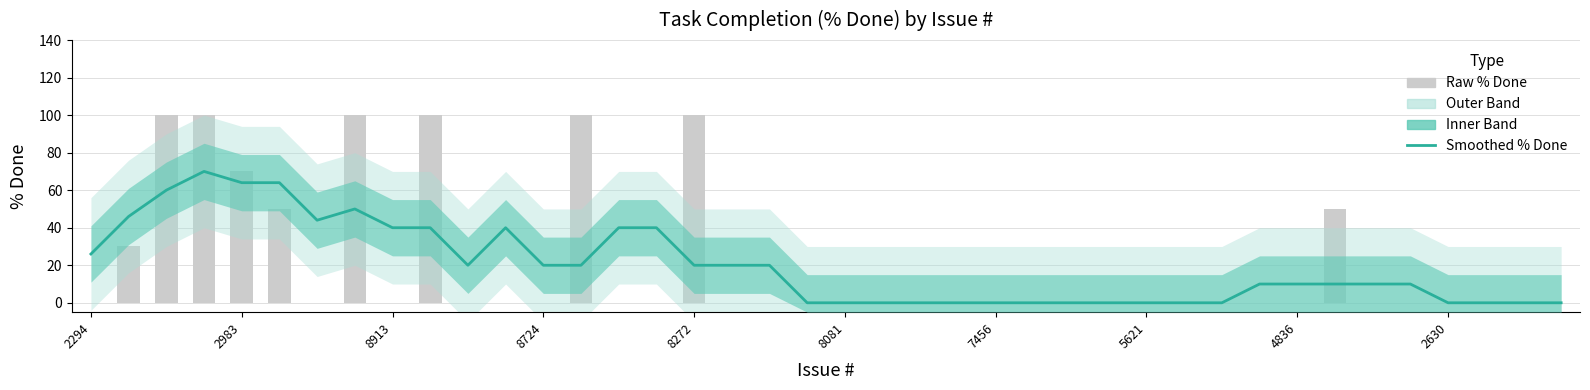

Reading right to left, list all the values displayed in this chart.

Smoothed % Done: 0	0	0	0	10	10	10	10	10	0	0	0	0	0	0	0	0	0	0	0	0	20	20	20	40	40	20	20	40	20	40	40	50	44	64	64	70	60	46	26
Raw % Done: 0	0	0	0	0	0	50	0	0	0	0	0	0	0	0	0	0	0	0	0	0	0	0	100	0	0	100	0	0	0	100	0	100	0	50	70	100	100	30	0